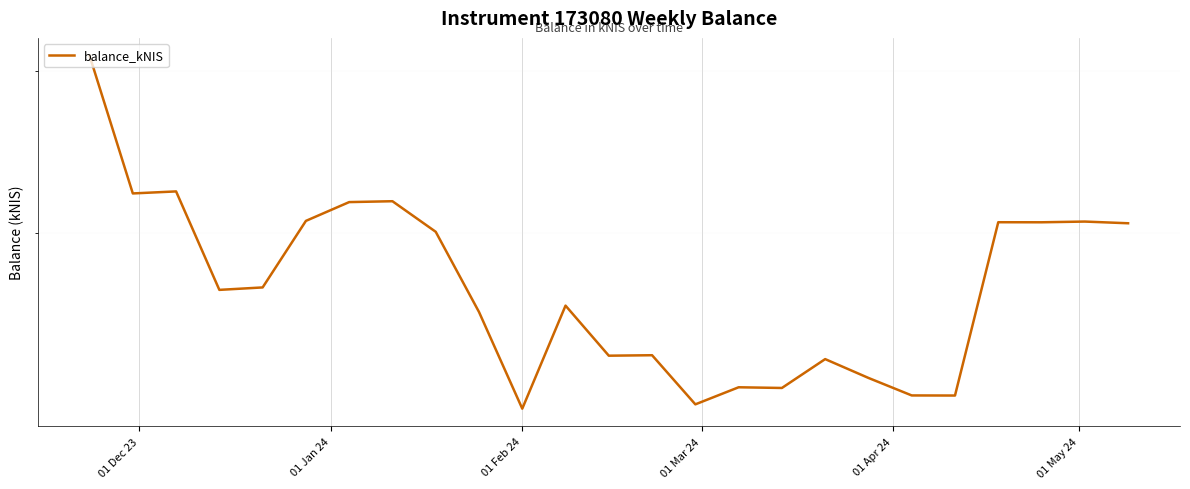

How many distinct data groups are displayed?

1